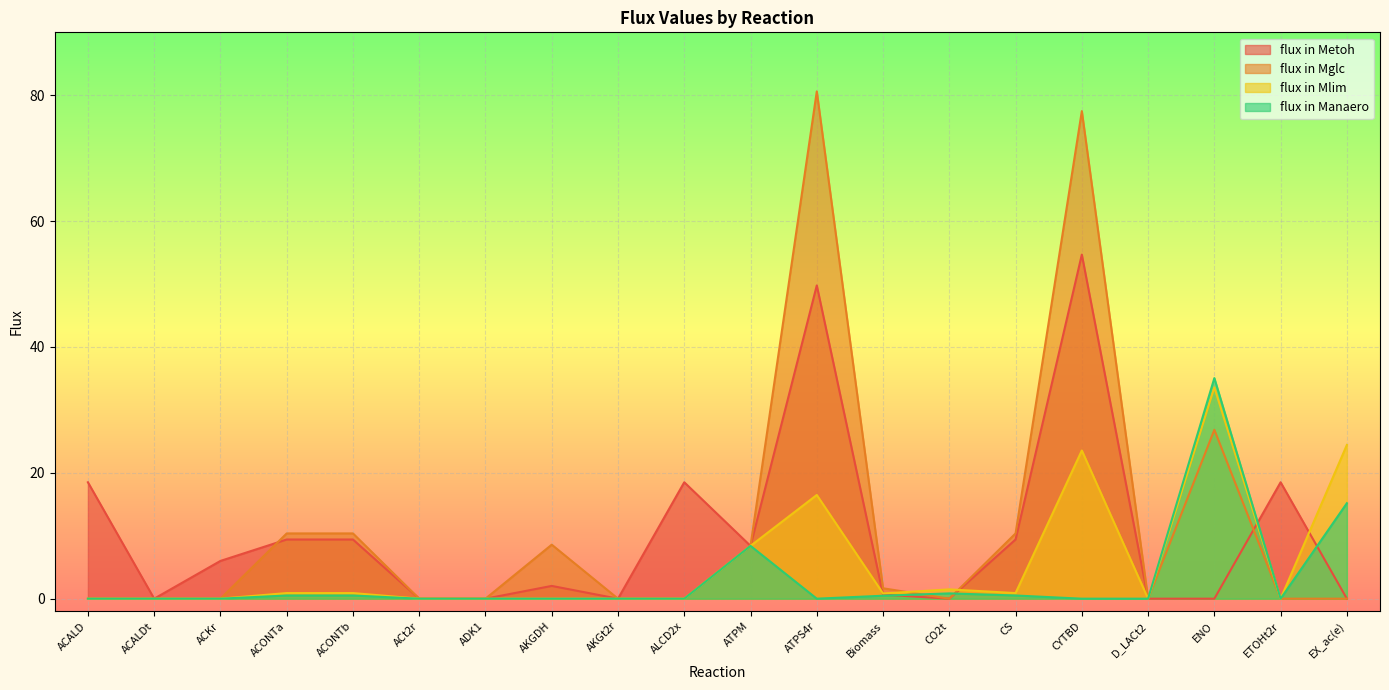

Which category has the lowest value in the flux in Manaero series?

ACALD